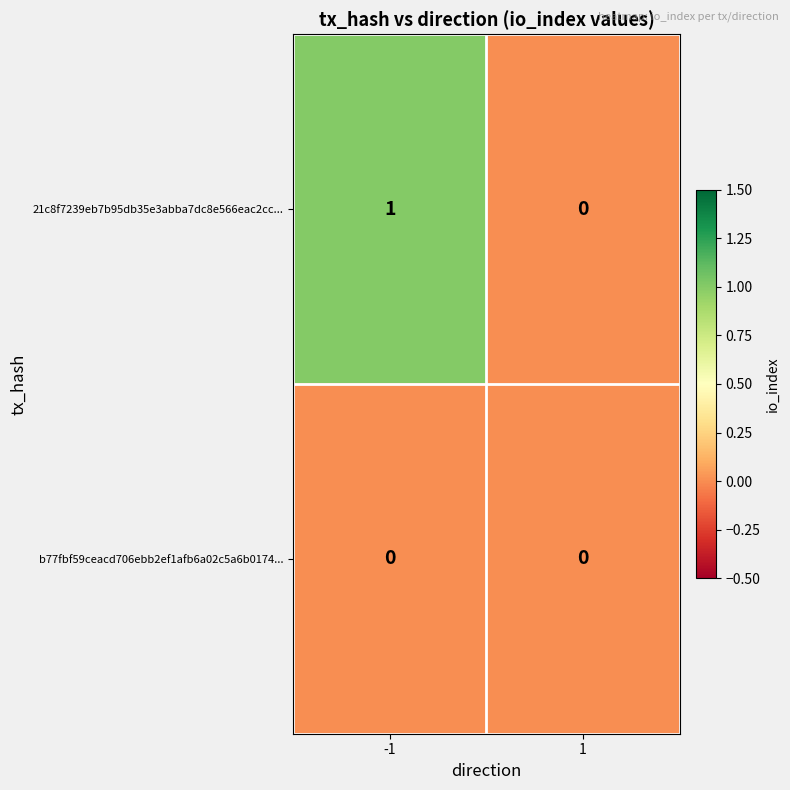

Which series changed the most between -1 and 1?

21c8f7239eb7b95db35e3abba7dc8e566eac2cc...